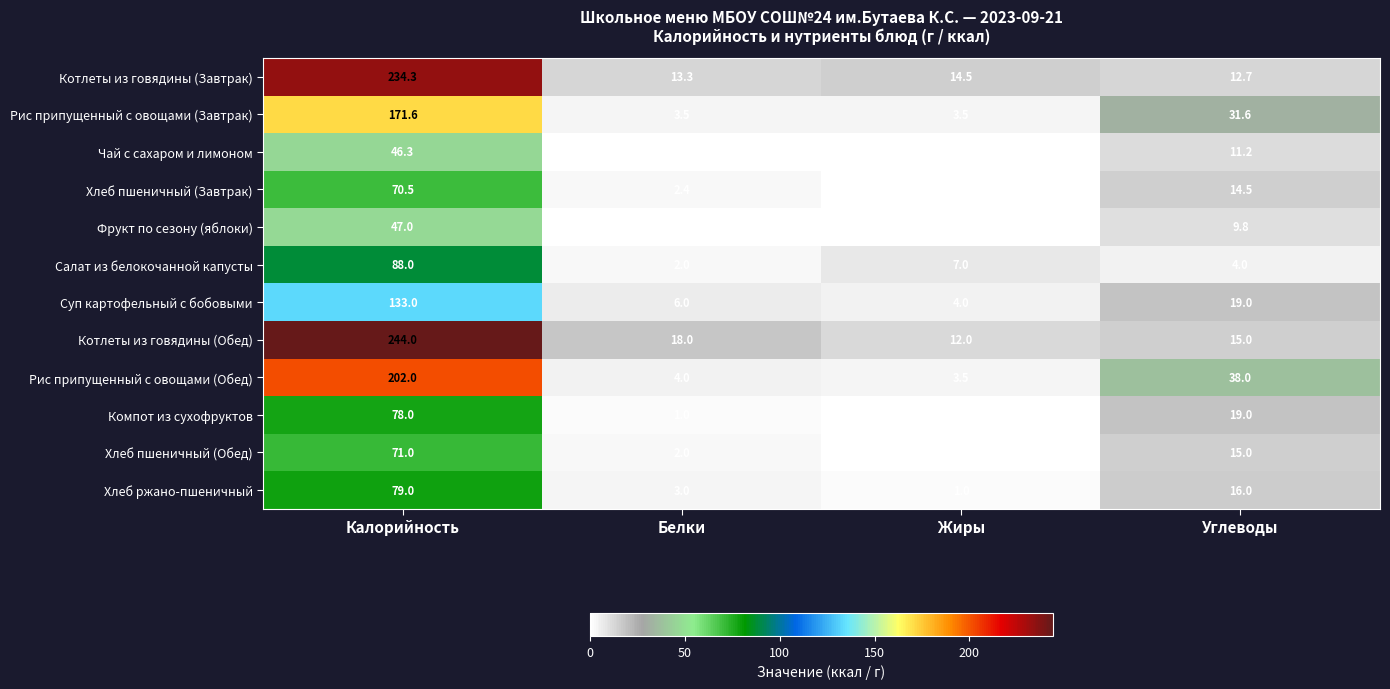

Which label corresponds to the smallest value in the chart?

Жиры